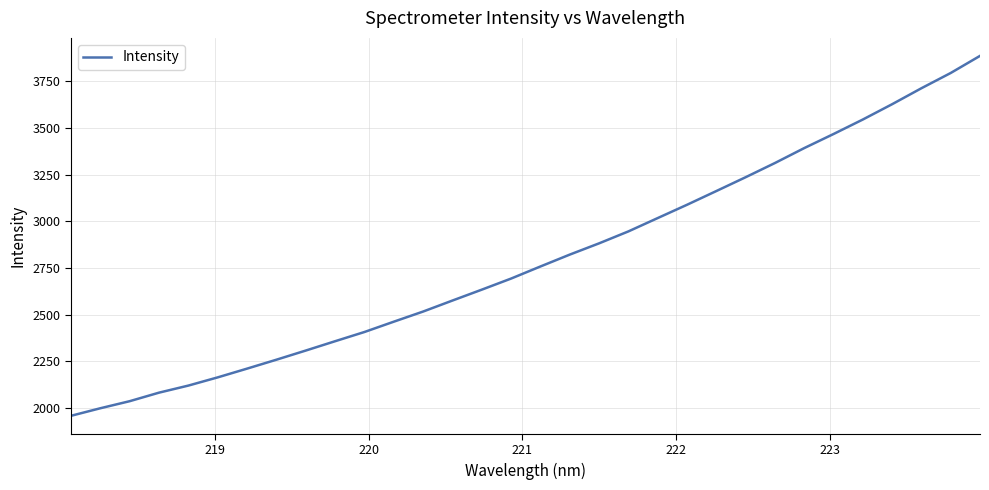

What is the smallest value displayed?

1958.0